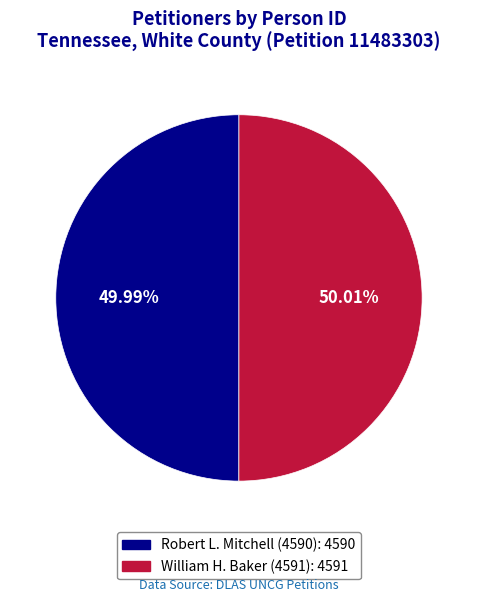

Is it true that William H. Baker (4591) is 58% of the pie?

False